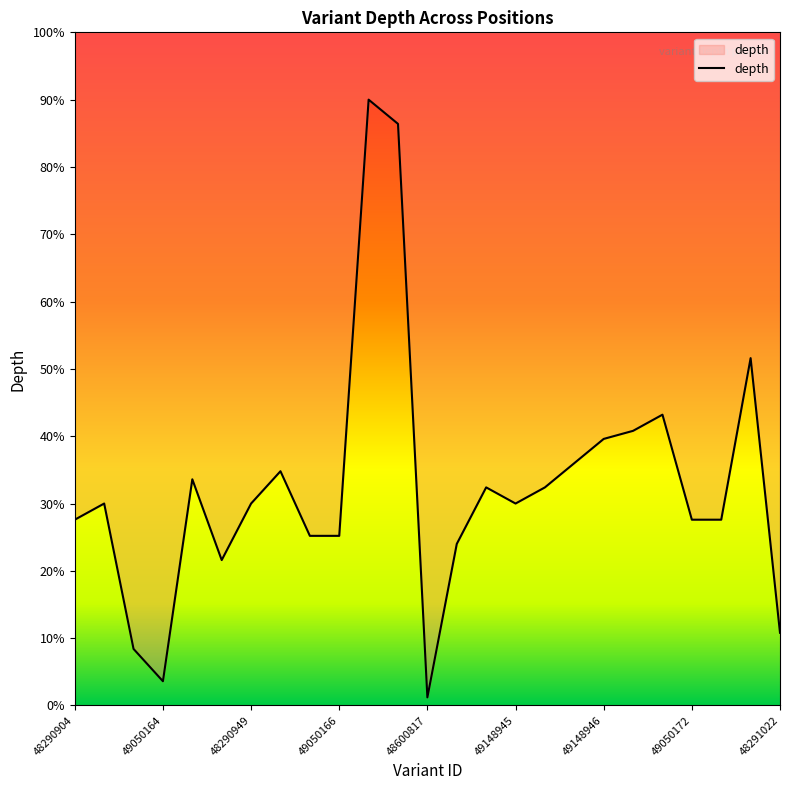

How many data points are less than 30?

11